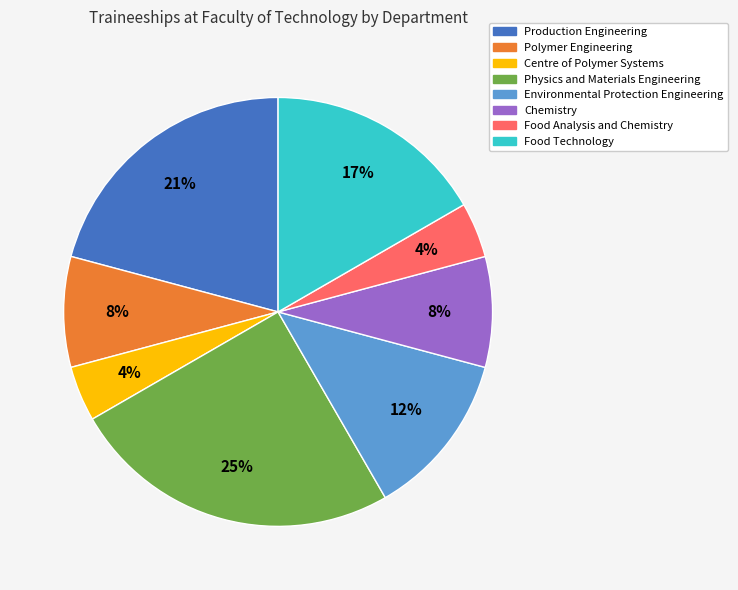

What percentage is the Food Analysis and Chemistry slice, to the nearest percent?

4%